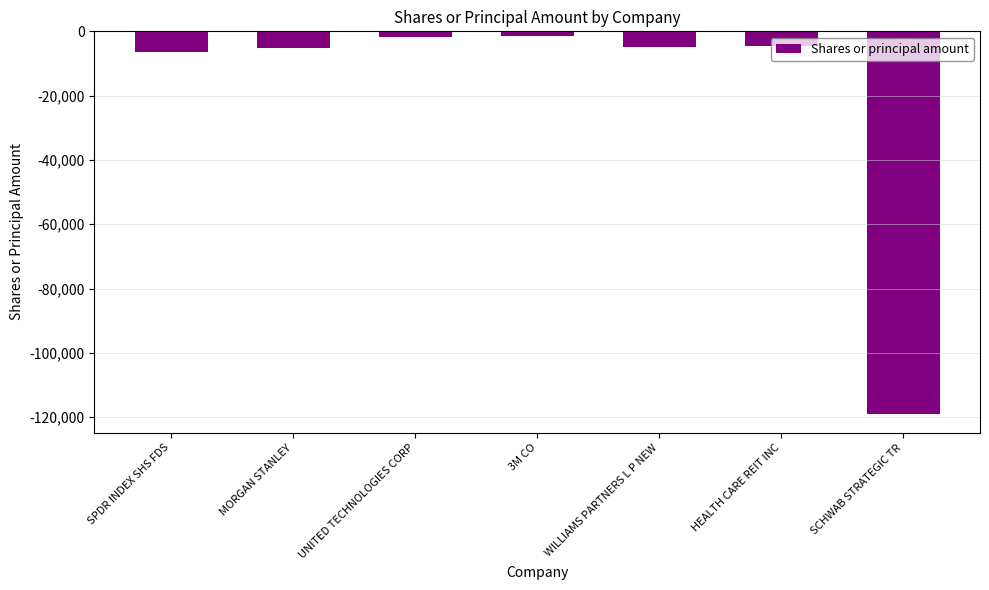

Does the chart contain stacked bars?

No